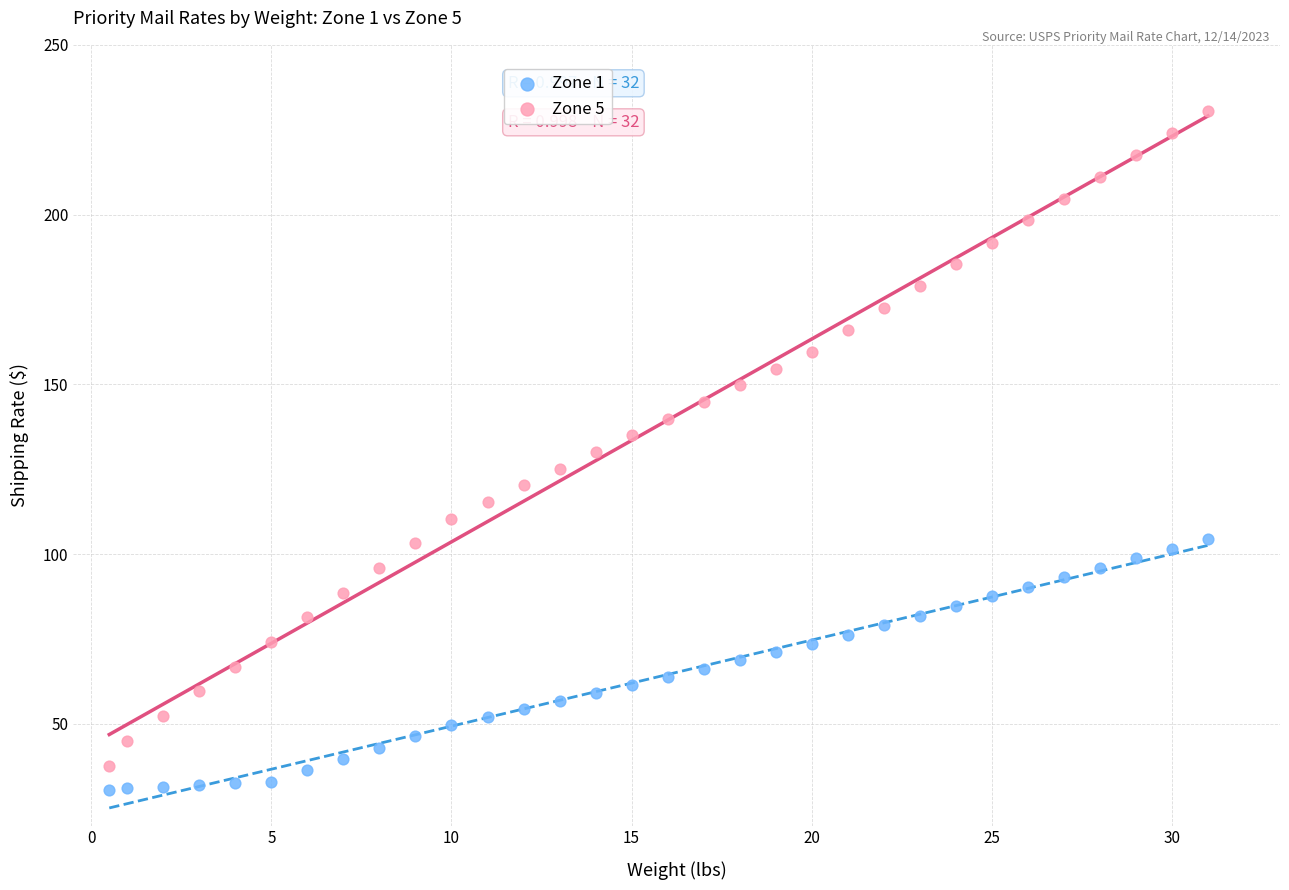

What is the X range (max minus min) for the scatter plot?

30.5